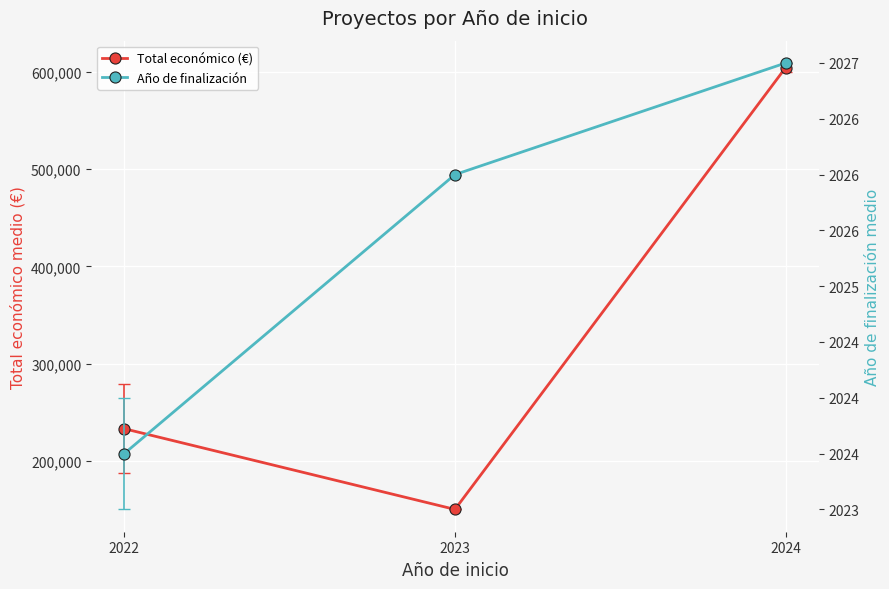

What is the difference between the maximum and minimum values in the Total económico (€) series?

454370.5